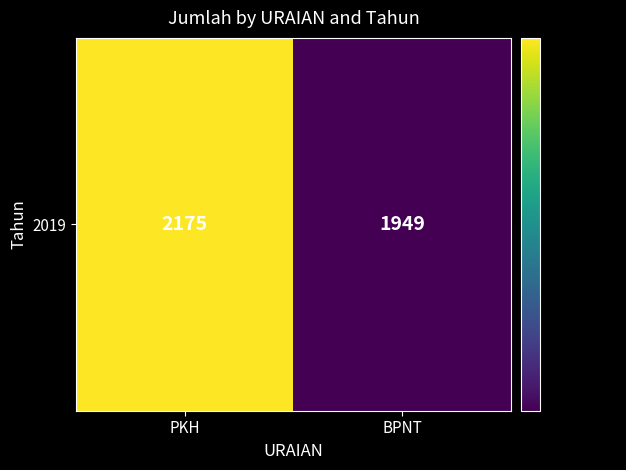

Approximately how many times larger is the value at PKH compared to BPNT?

1.1